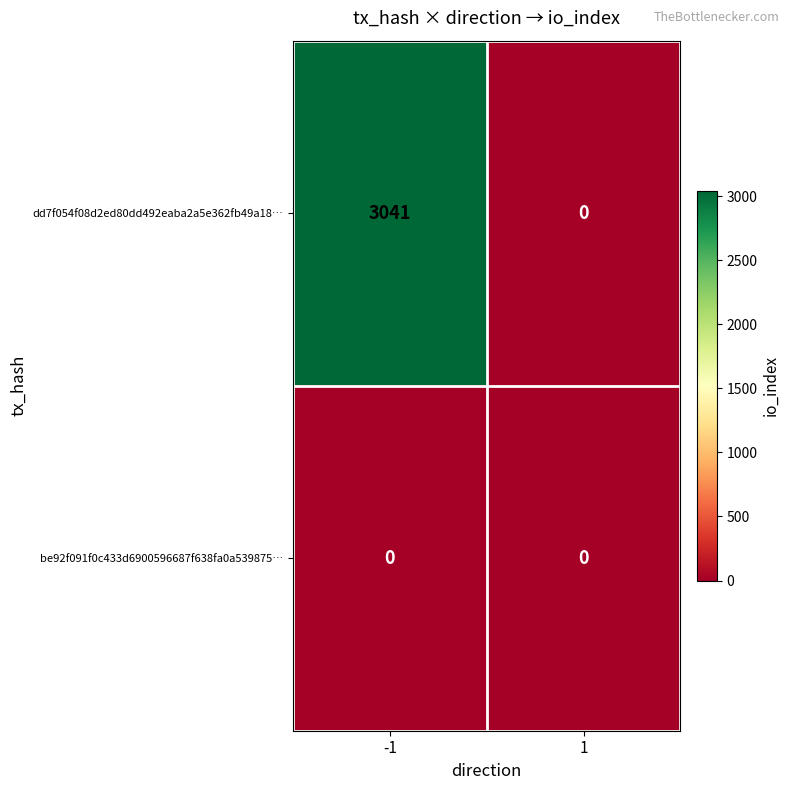

The dd7f054f08d2ed80dd492eaba2a5e362fb49a18… series shows 3041 at -1. True or false?

True